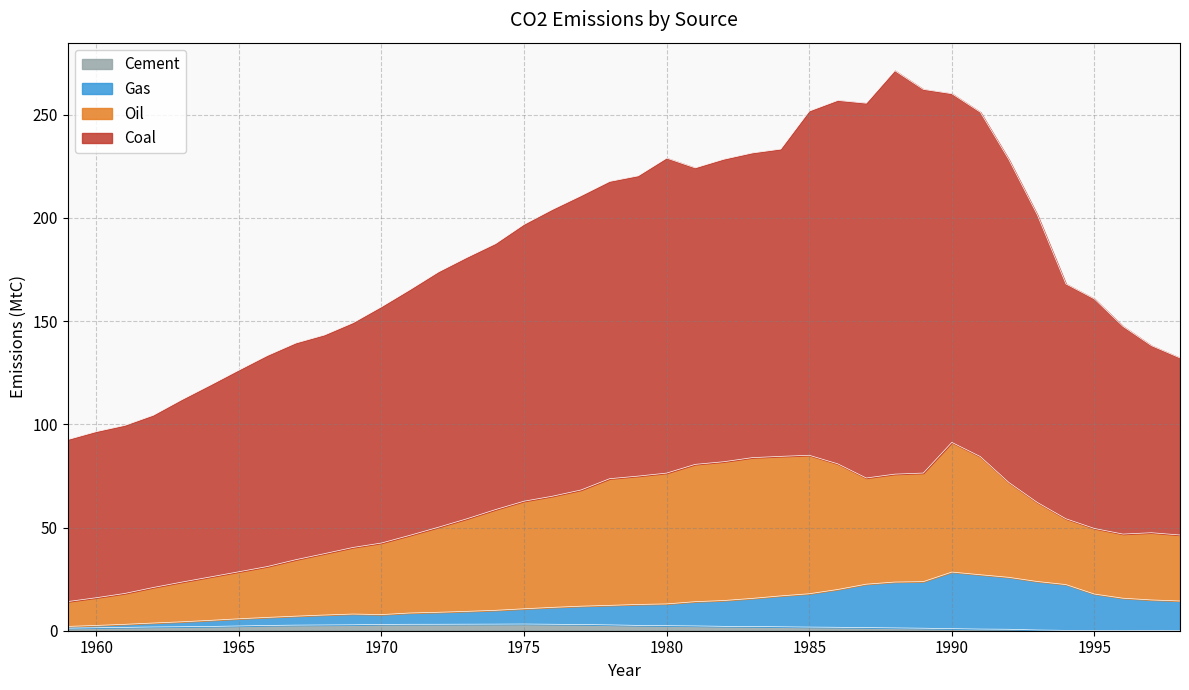

Which series has the largest range (max minus min)?

Coal